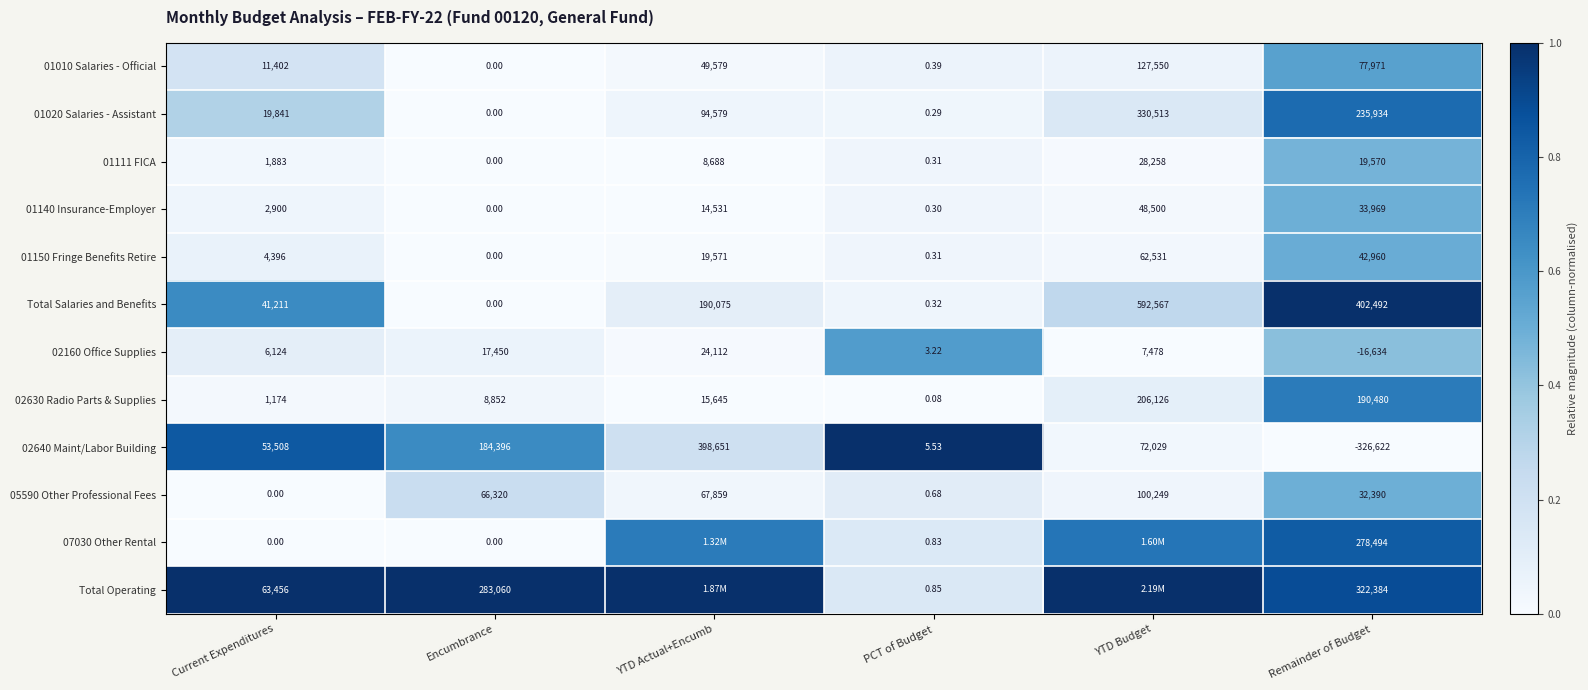

Rank the categories by 01140 Insurance-Employer value from highest to lowest.

YTD Budget, Remainder of Budget, YTD Actual+Encumb, Current Expenditures, PCT of Budget, Encumbrance